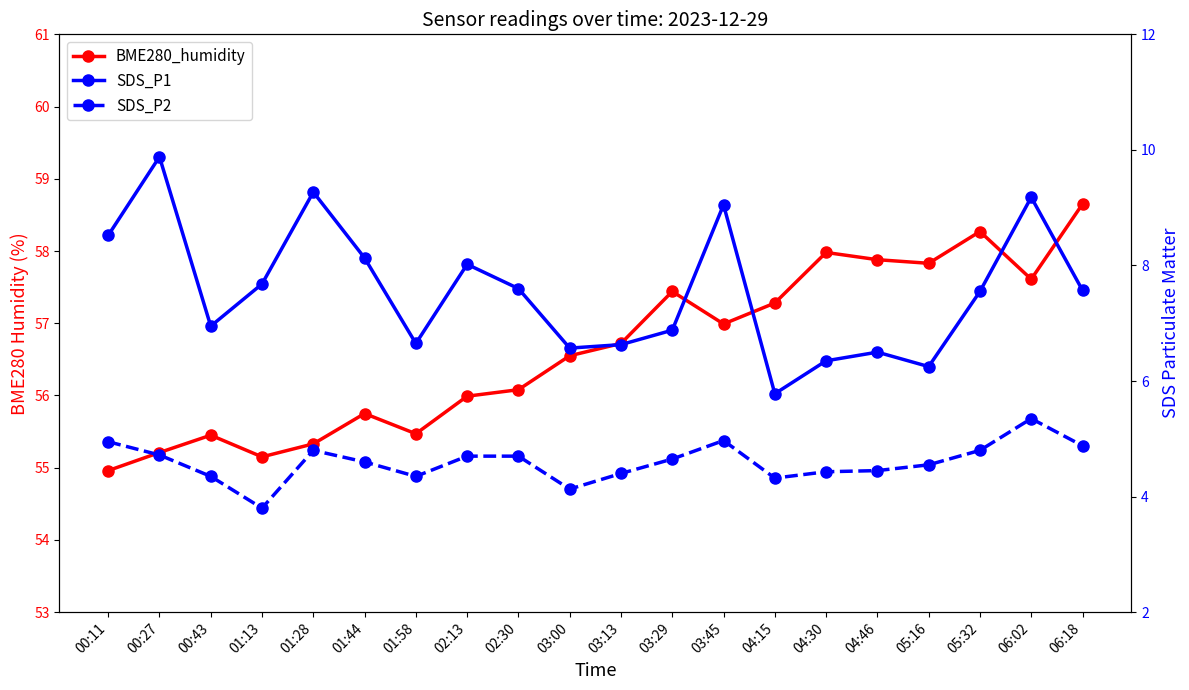

What is the difference between the maximum and minimum values in the SDS_P1 series?

4.1